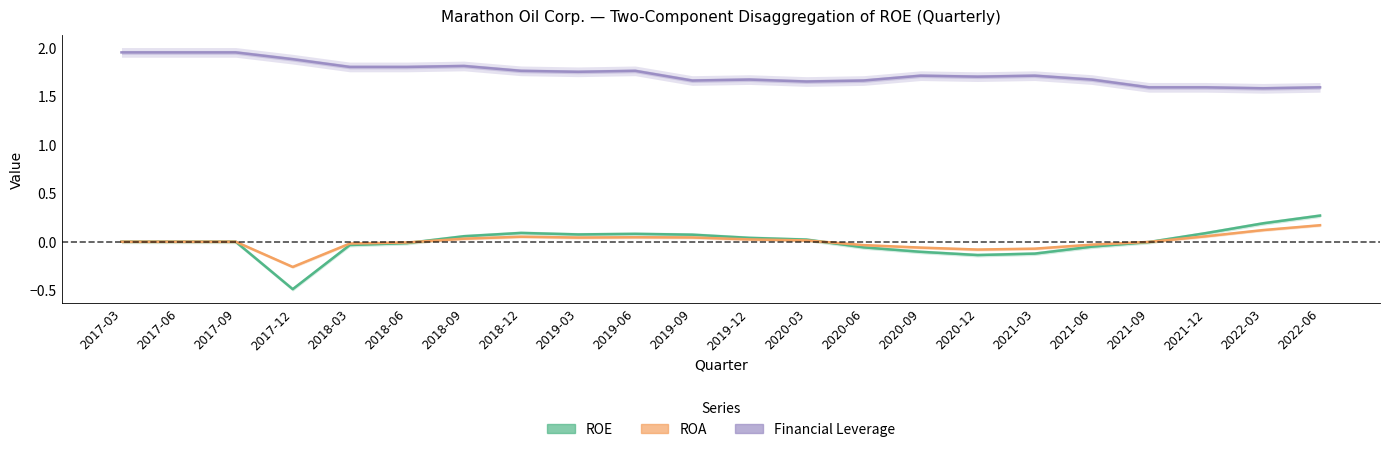

How many lines are shown in the chart?

3